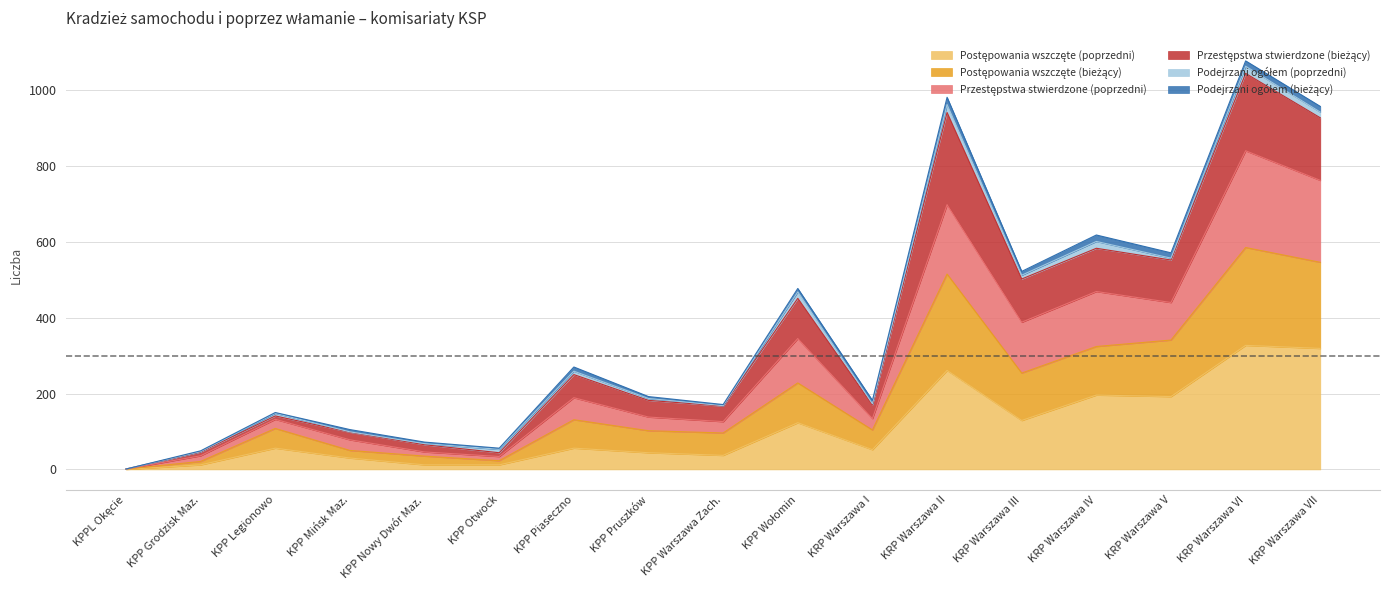

At which label does Postępowania wszczęte (poprzedni) first exceed 56?

KPP Wołomin